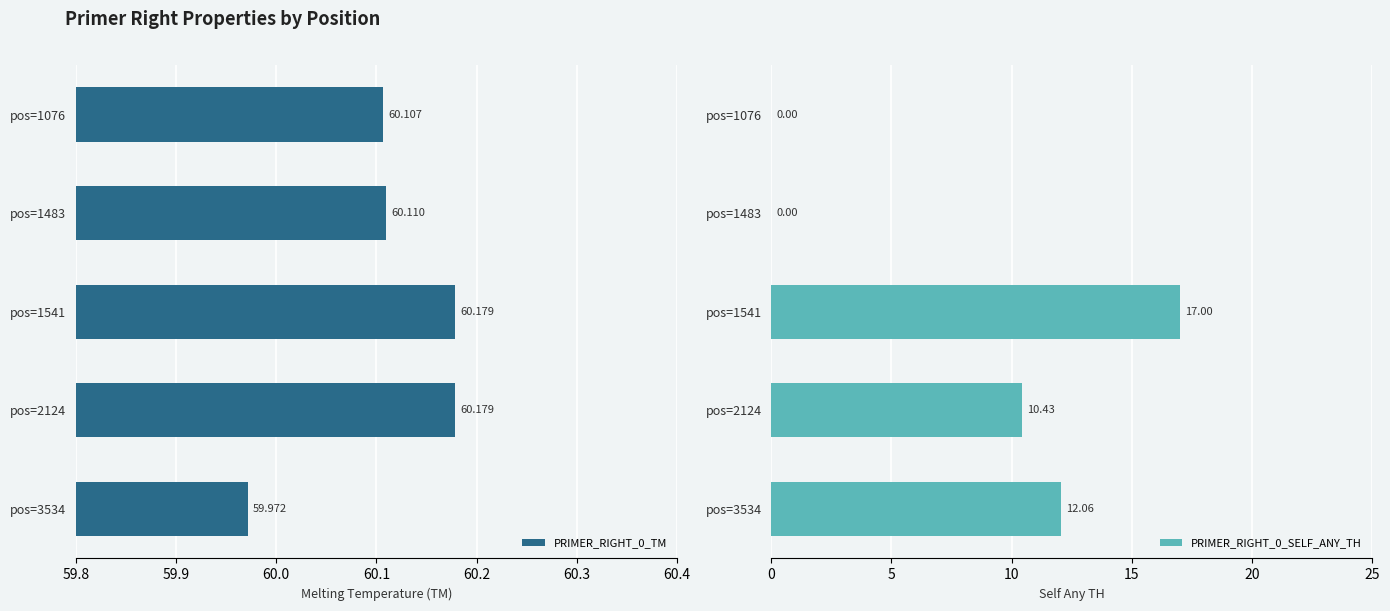

What is the sum of all PRIMER_RIGHT_0_TM values?

300.5